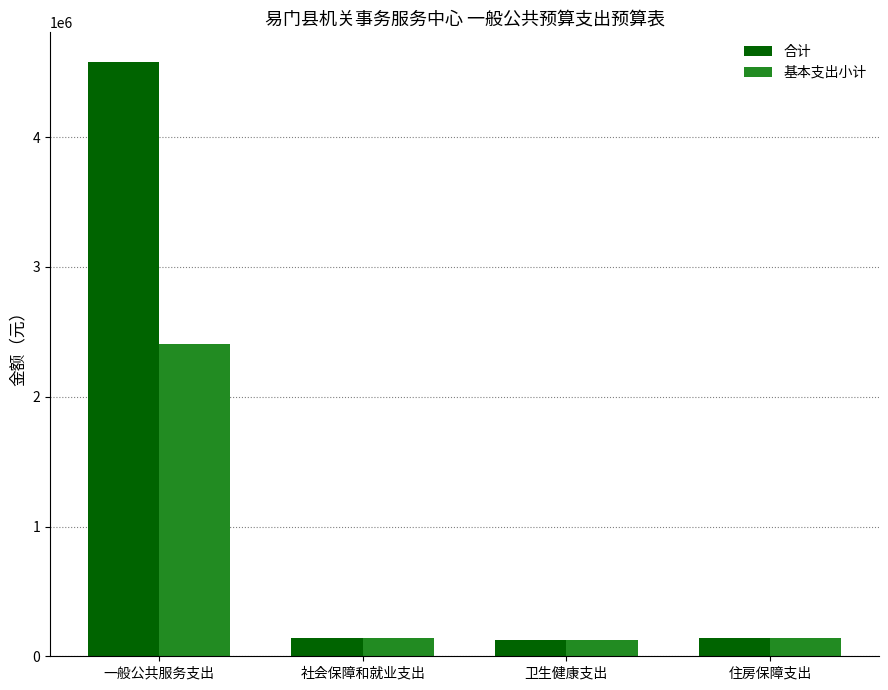

Which series has the largest range (max minus min)?

合计